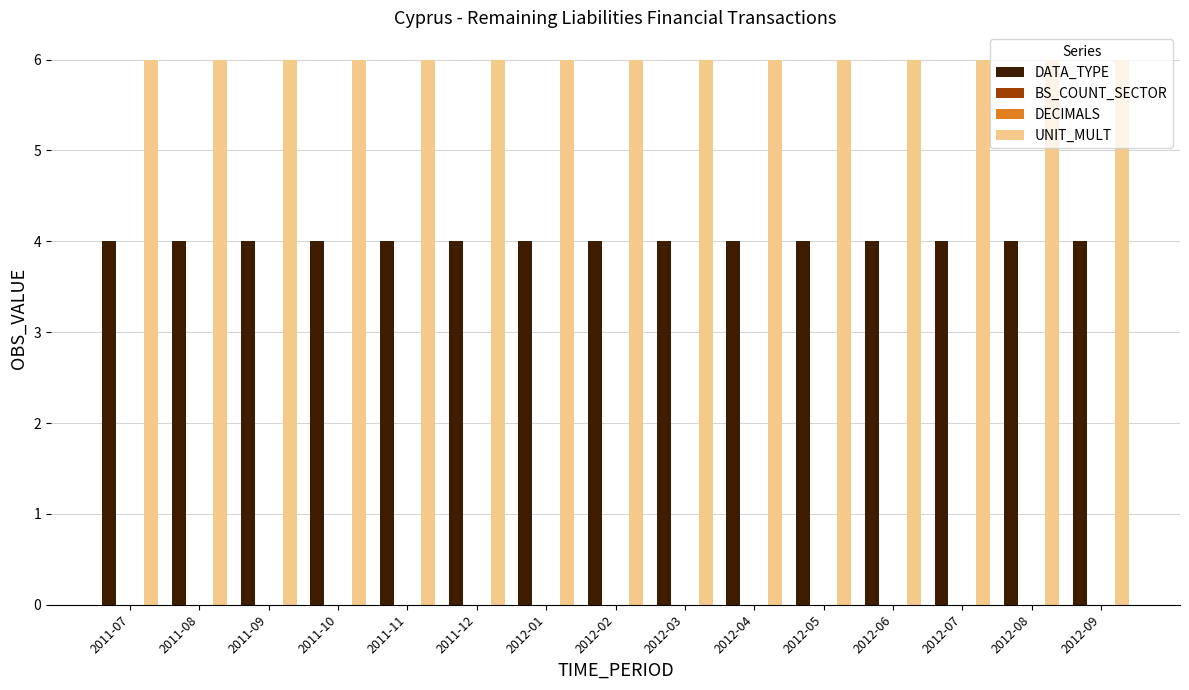

Which category has the highest value in the DATA_TYPE series?

2011-07